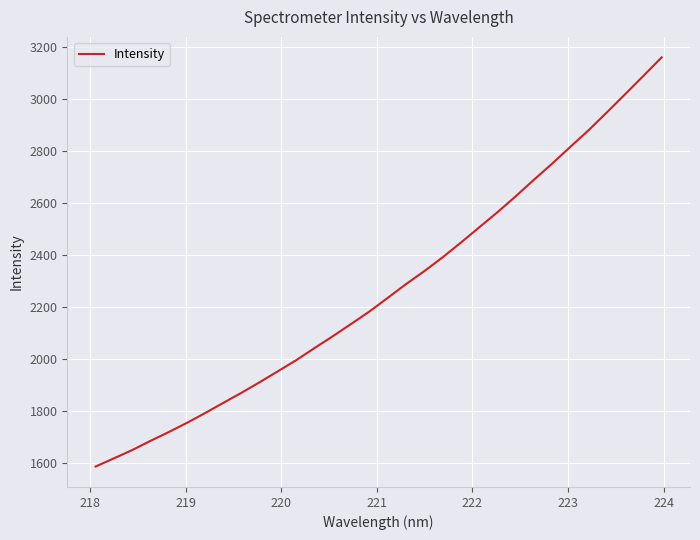

What is the difference between the maximum and minimum values?

1571.1